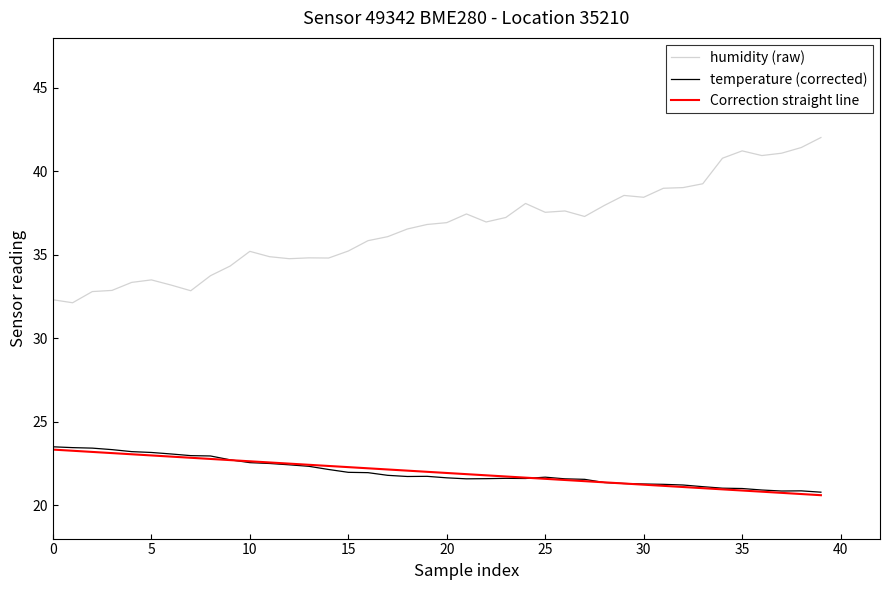

What is the minimum value shown in the chart?

20.6